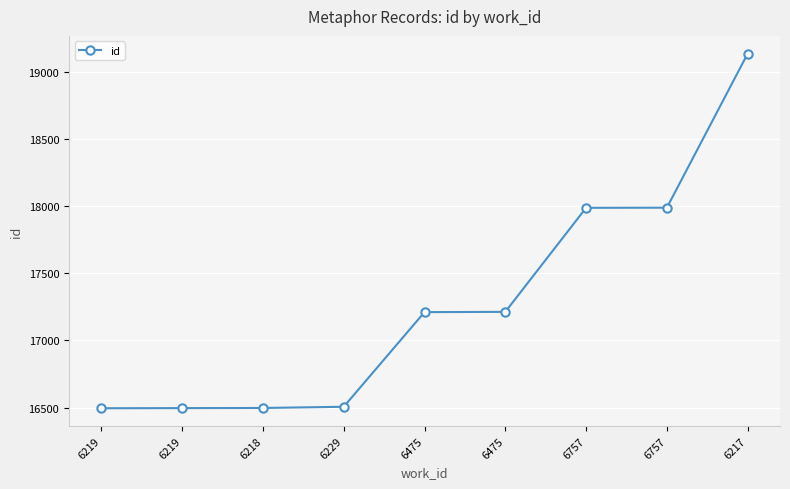

How many distinct data groups are displayed?

1